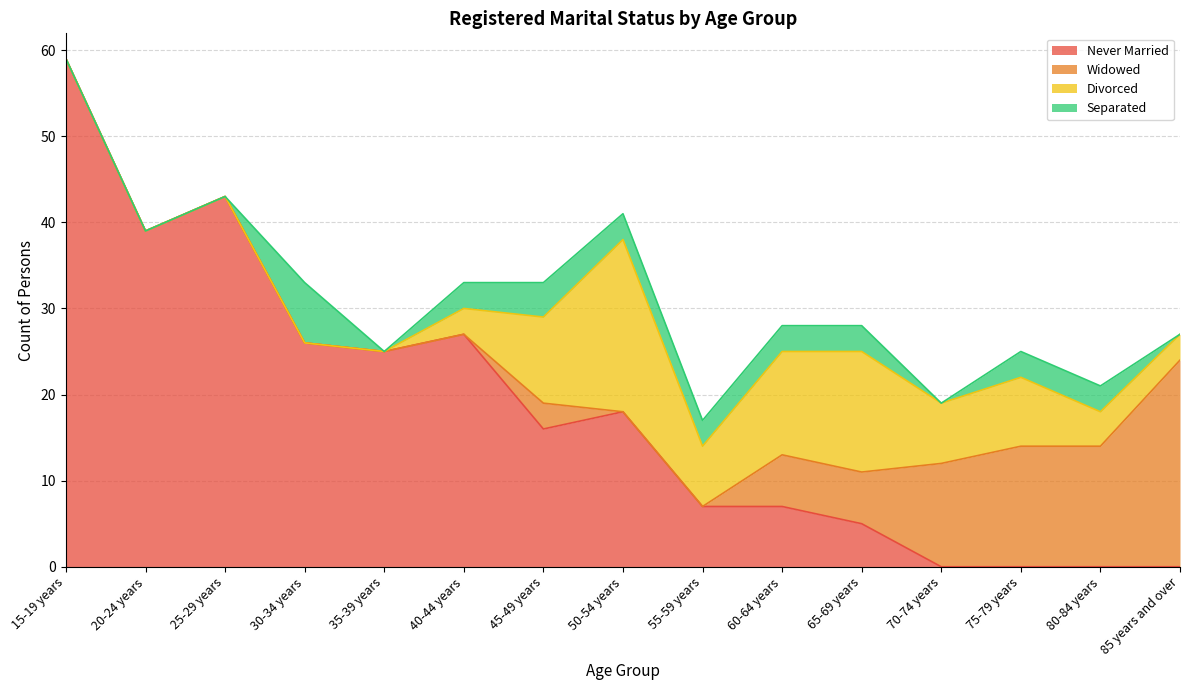

What is the approximate value of Separated at 80-84 years?

3